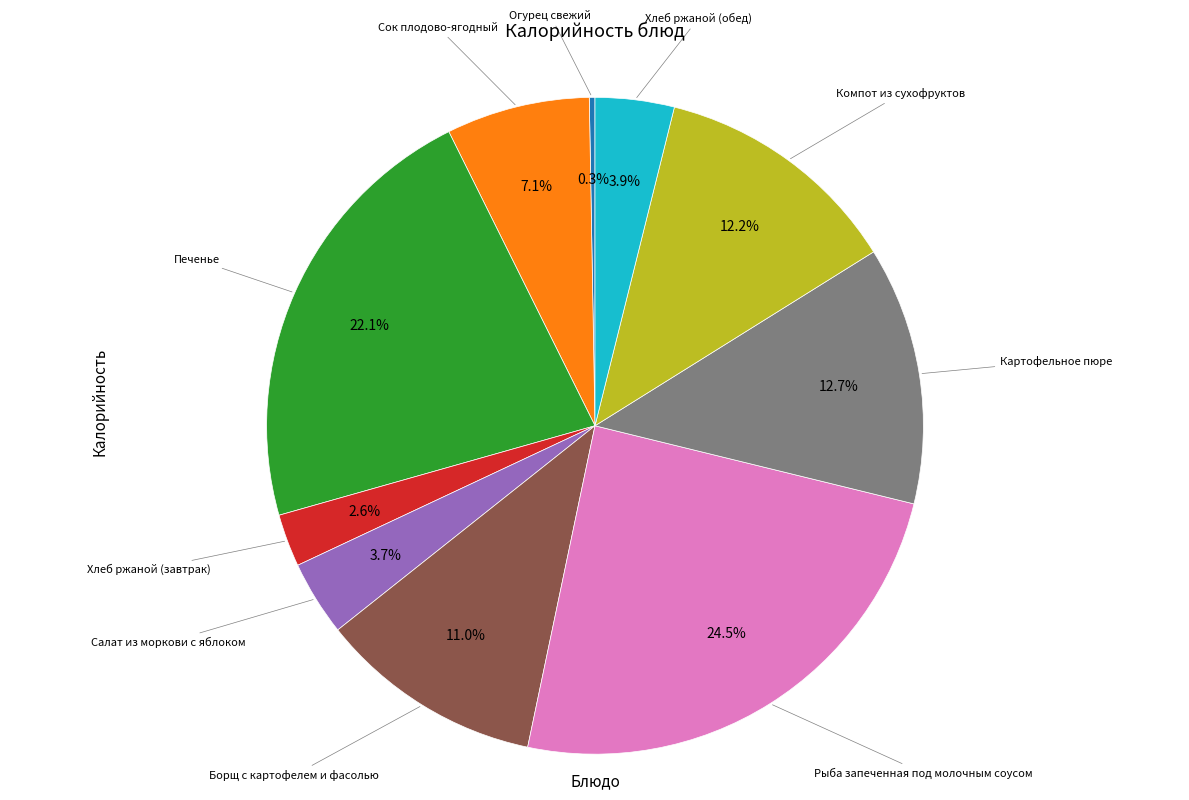

Is there a majority slice in this chart?

No